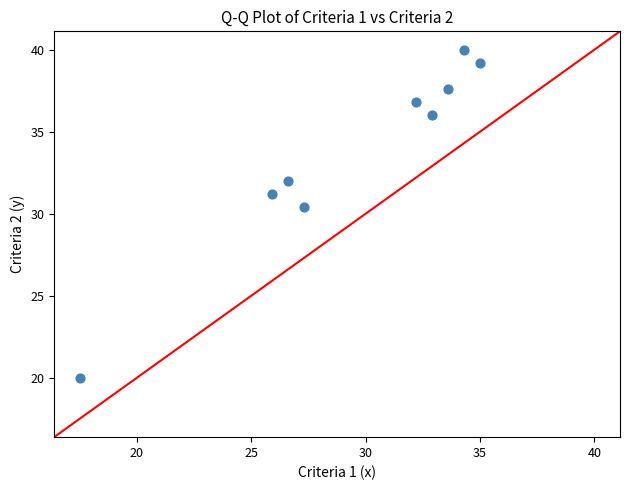

What is the average Y value?

33.7